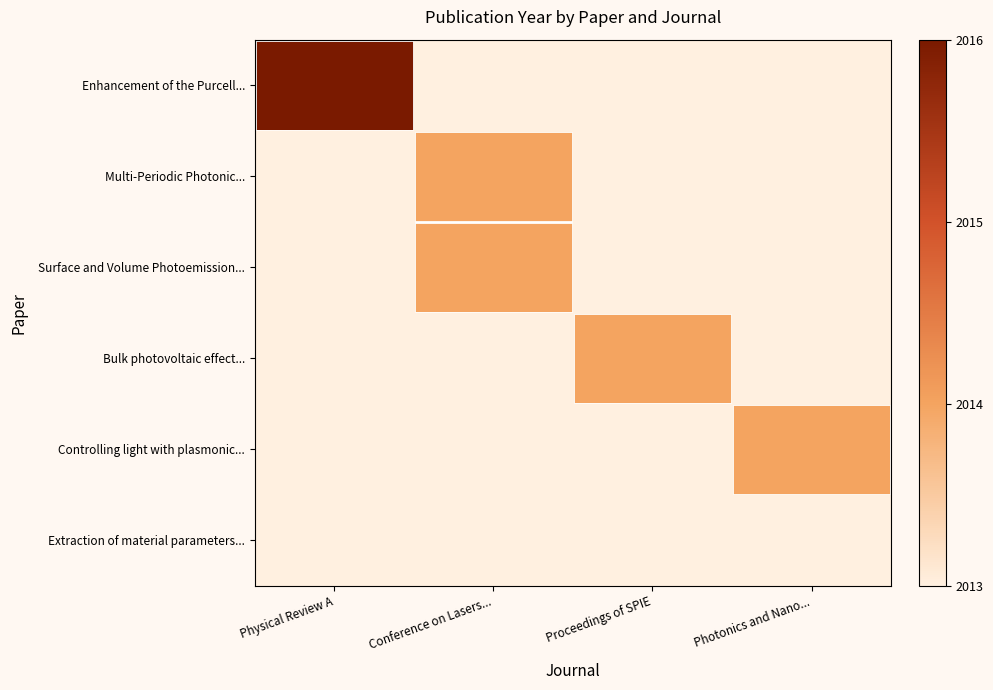

Reading right to left, extract all data points from this chart.

Enhancement of the Purcell...: Photonics and Nano...=2012	Proceedings of SPIE=2012	Conference on Lasers...=2012	Physical Review A=2016
Multi-Periodic Photonic...: Photonics and Nano...=2012	Proceedings of SPIE=2012	Conference on Lasers...=2014	Physical Review A=2012
Surface and Volume Photoemission...: Photonics and Nano...=2012	Proceedings of SPIE=2012	Conference on Lasers...=2014	Physical Review A=2012
Bulk photovoltaic effect...: Photonics and Nano...=2012	Proceedings of SPIE=2014	Conference on Lasers...=2012	Physical Review A=2012
Controlling light with plasmonic...: Photonics and Nano...=2014	Proceedings of SPIE=2012	Conference on Lasers...=2012	Physical Review A=2012
Extraction of material parameters...: Photonics and Nano...=2012	Proceedings of SPIE=2012	Conference on Lasers...=2012	Physical Review A=2012